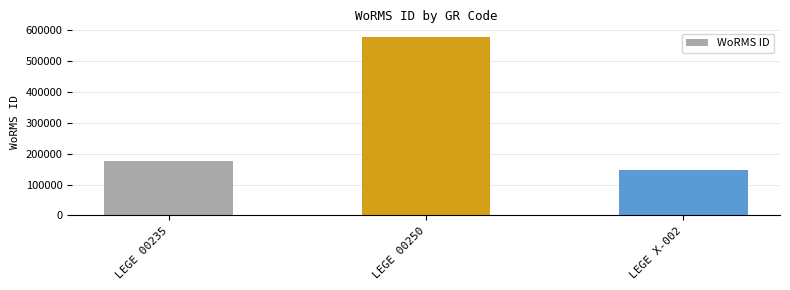

Where is the data nearest to the value 362168?

LEGE 00235